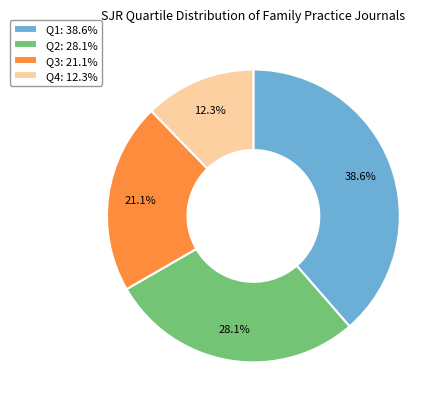

What is the ratio of the value at Q1 to the value at Q4?

3.1